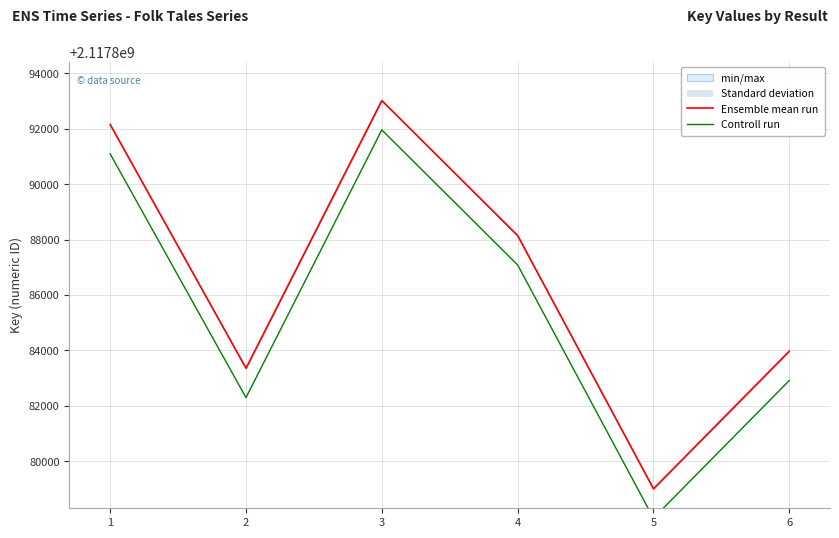

At which label does Controll run reach its peak?

3